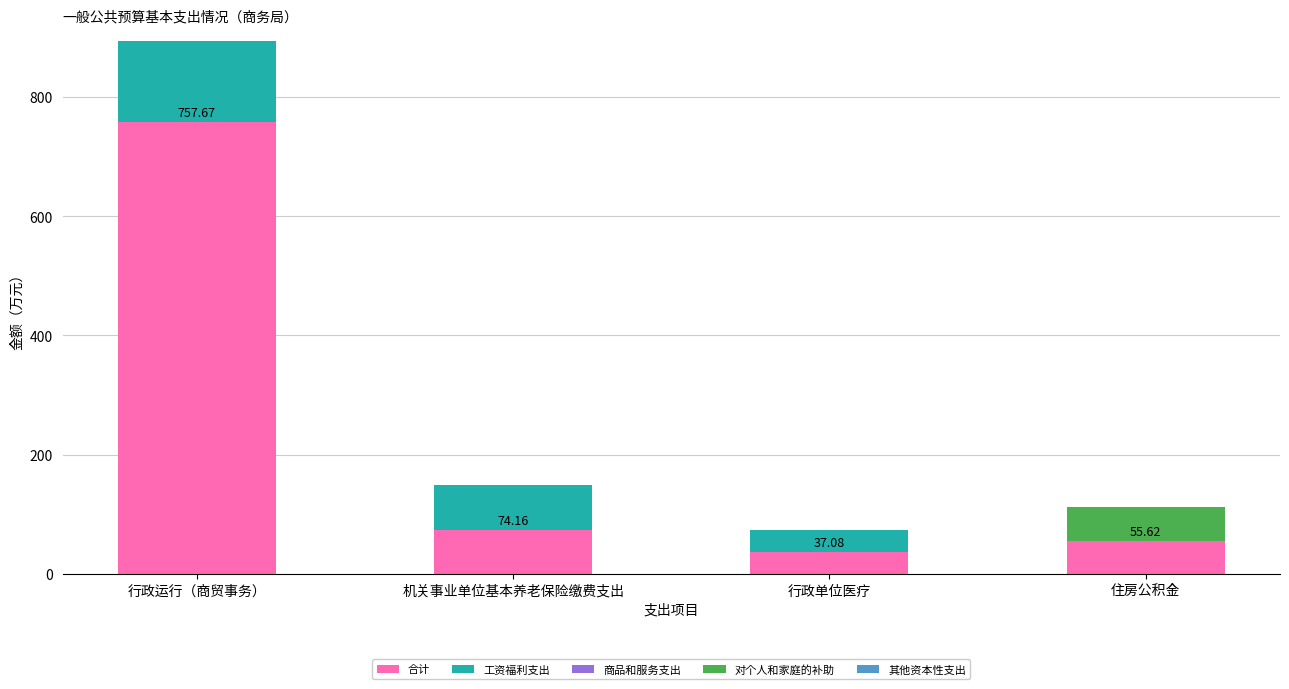

What is the label of the 1st bar from the right?

住房公积金